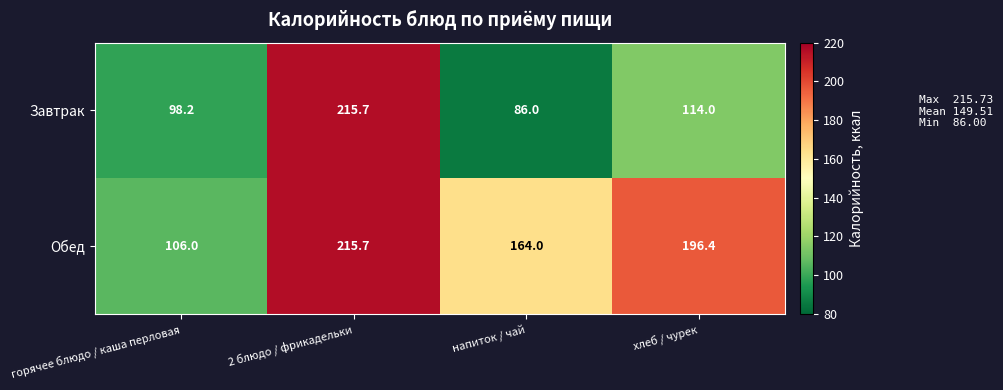

The Обед series shows 32.1 at горячее блюдо / каша перловая. True or false?

False